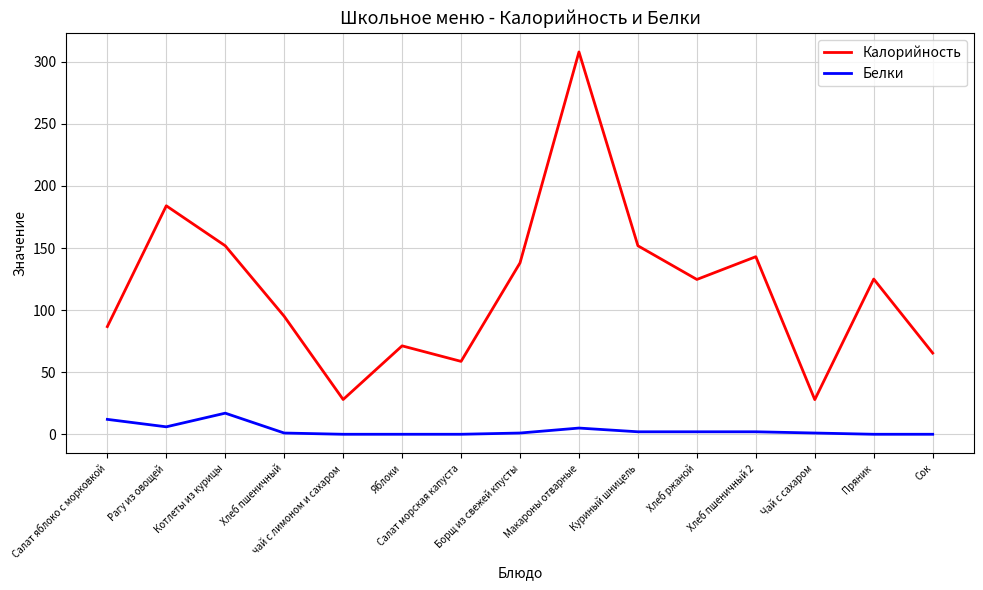

The value of Калорийность at Хлеб пшеничный 2 is 143.0. True or false?

True